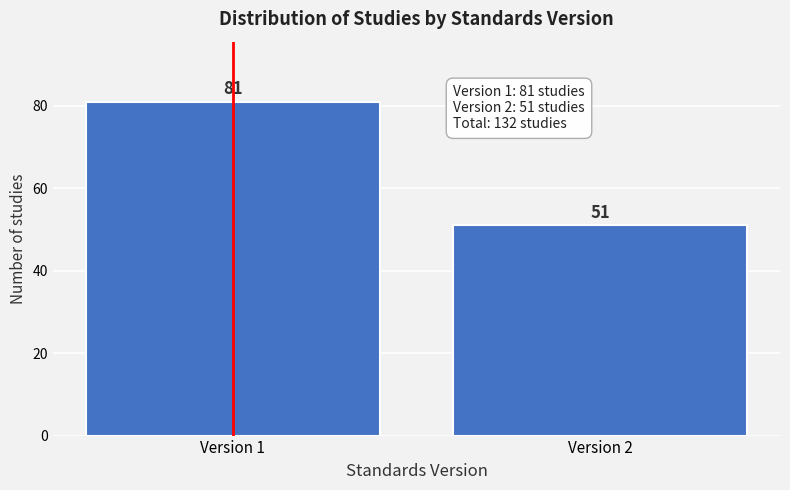

Reading right to left, transcribe all the data shown in this chart.

Version 2=51	Version 1=81